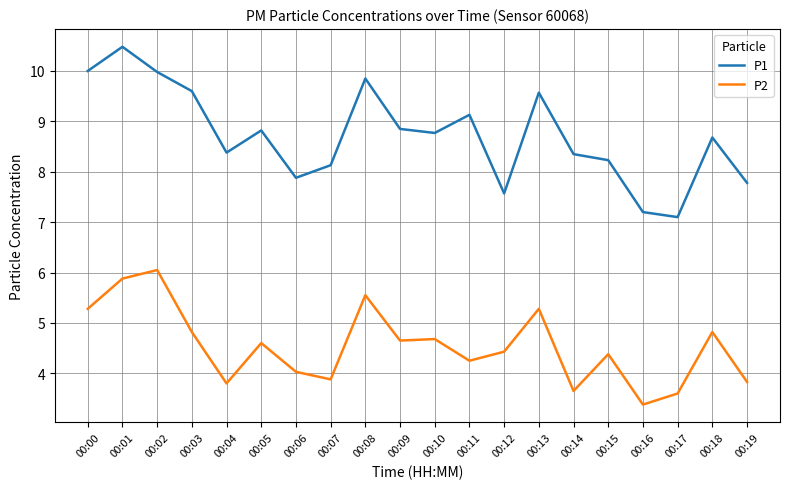

Which series has the widest spread of values?

P1